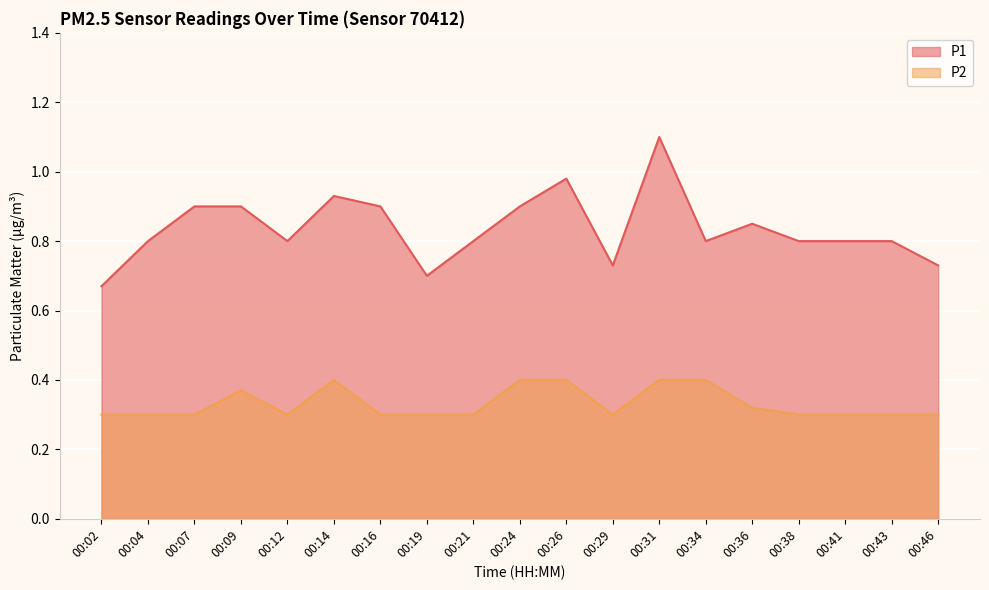

What is the difference between the second highest and minimum values in the P1 series?

0.3